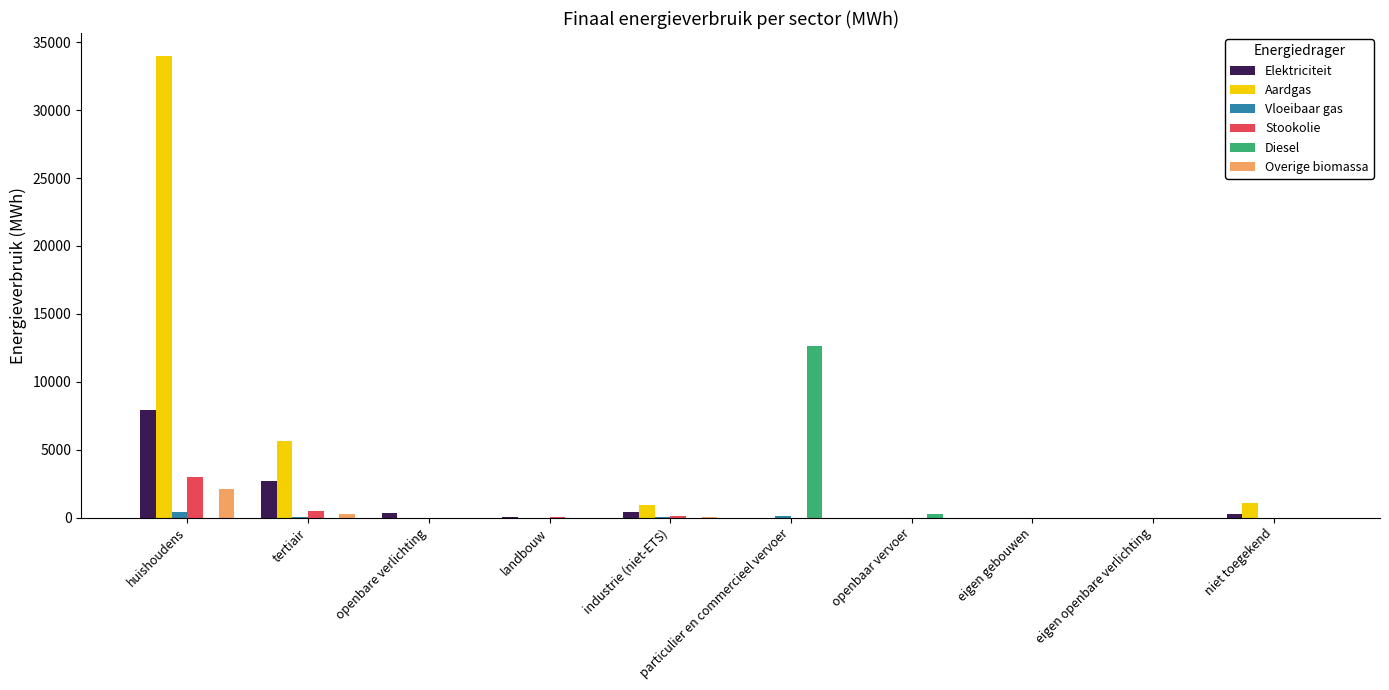

What is the greatest value displayed?

33978.8